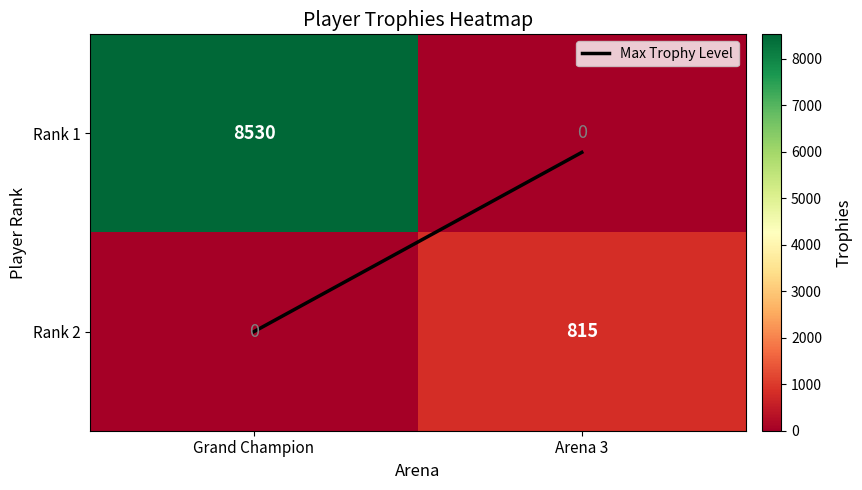

At which label is Rank 2 closest to 407?

Grand Champion